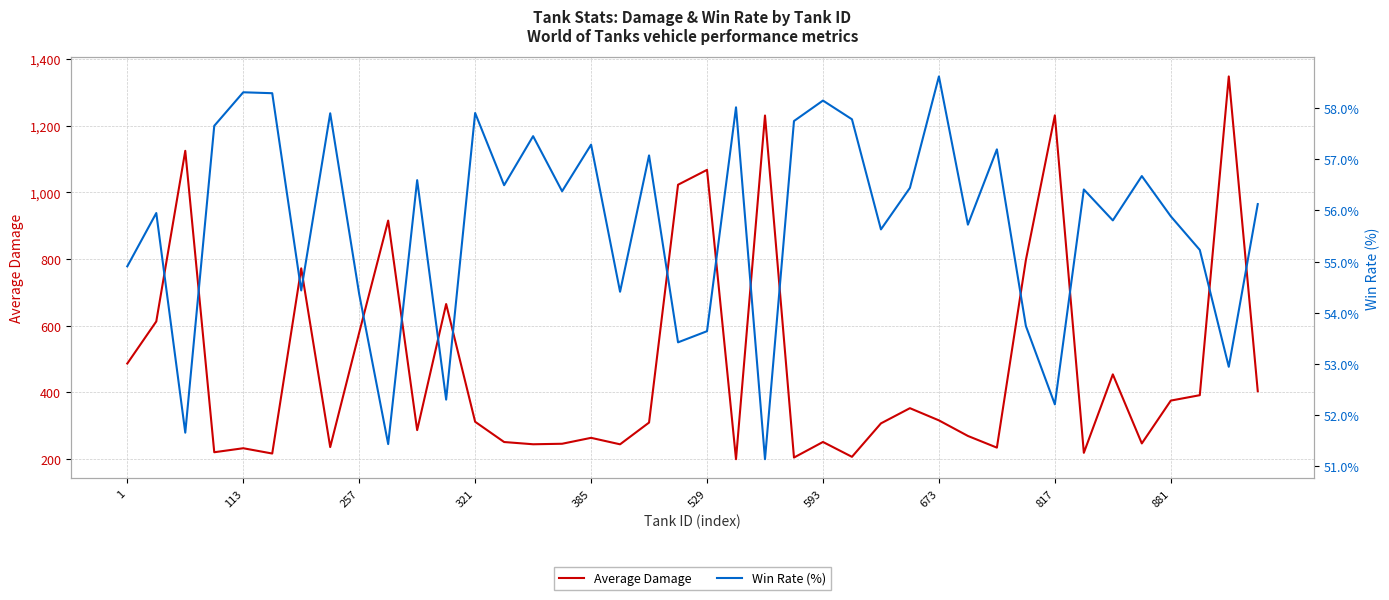

At 17, list the series in order from largest to smallest.

Average Damage, Win Rate (%)